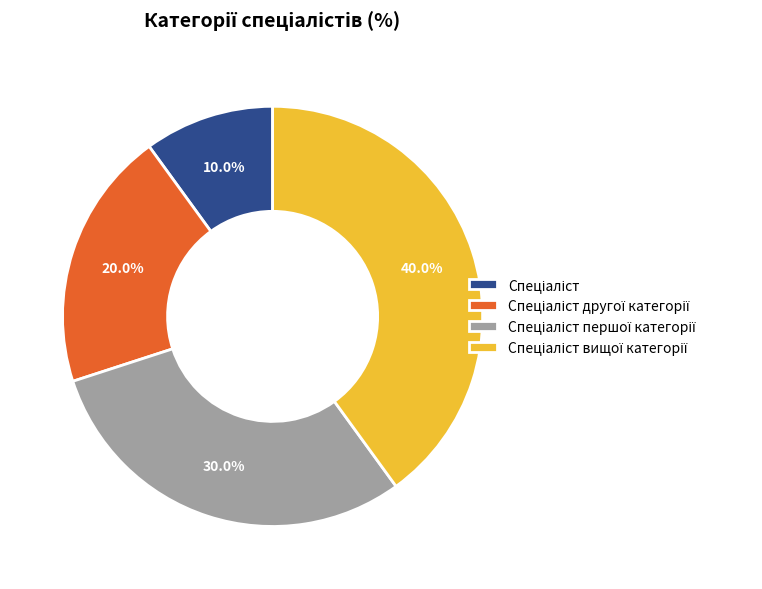

Is there a majority slice in this chart?

No